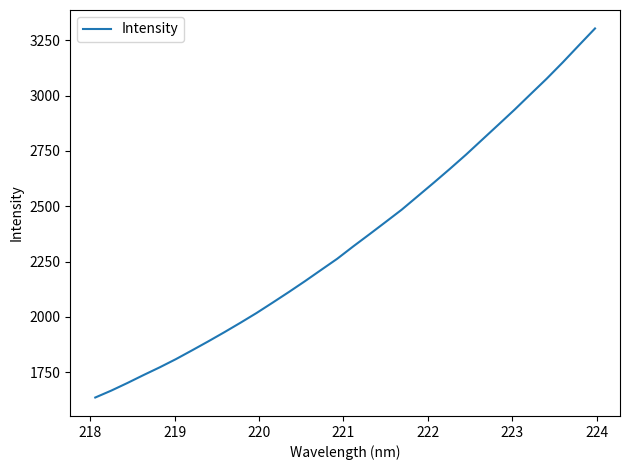

What is the greatest value displayed?

3303.5